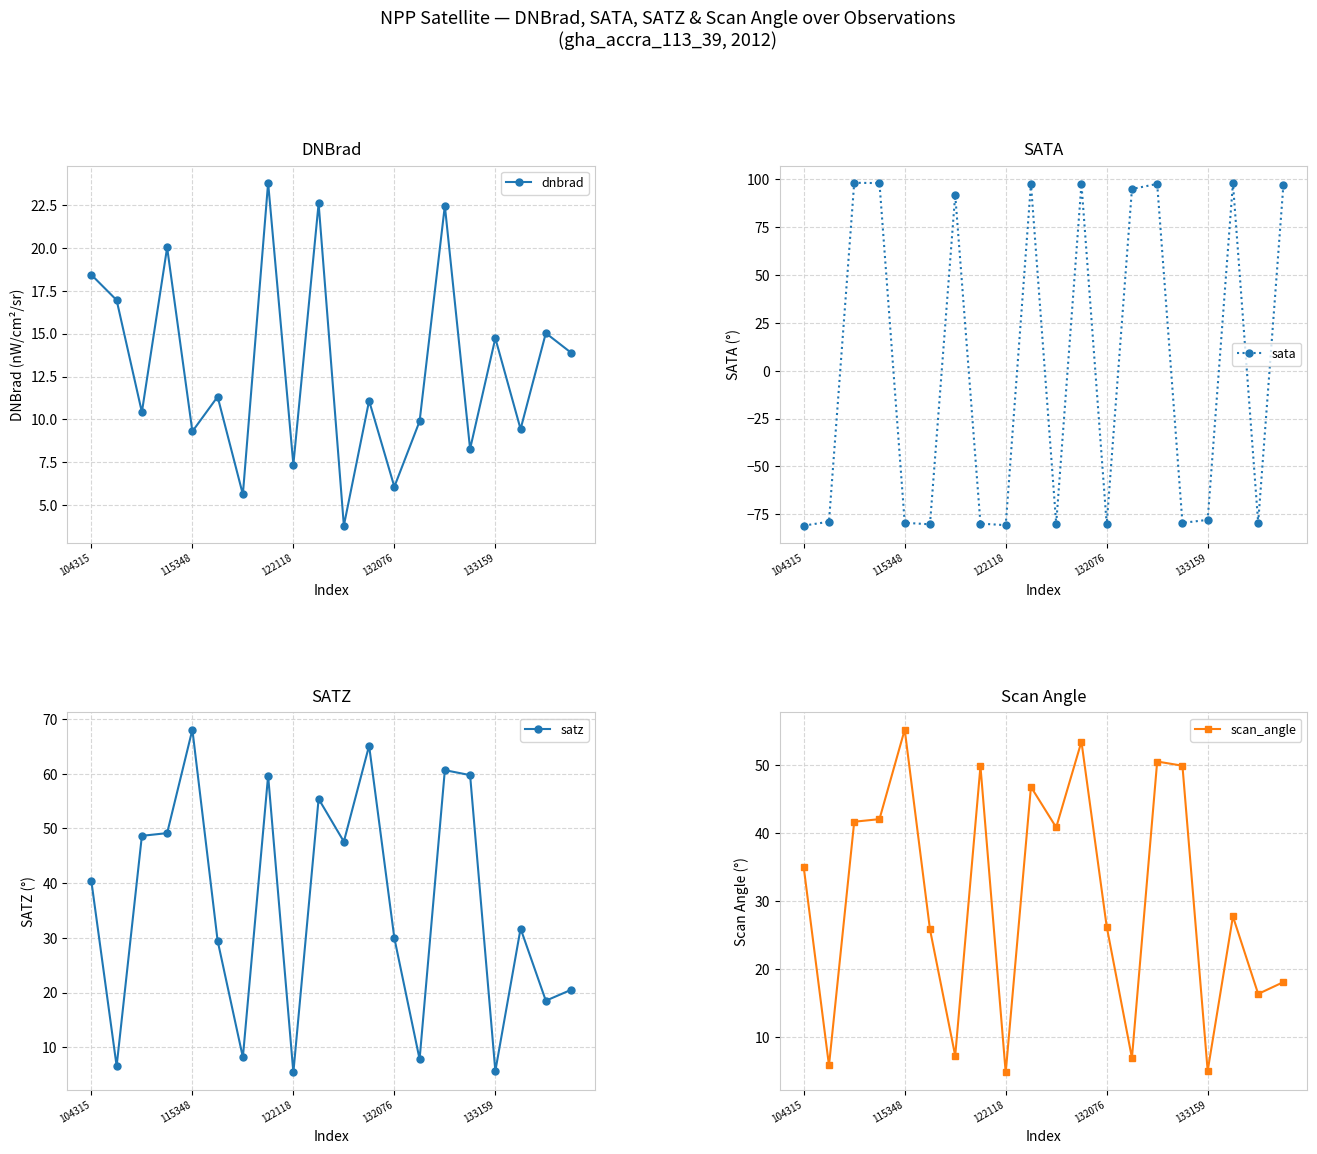

The value of sata at 13 is 95.0. True or false?

True